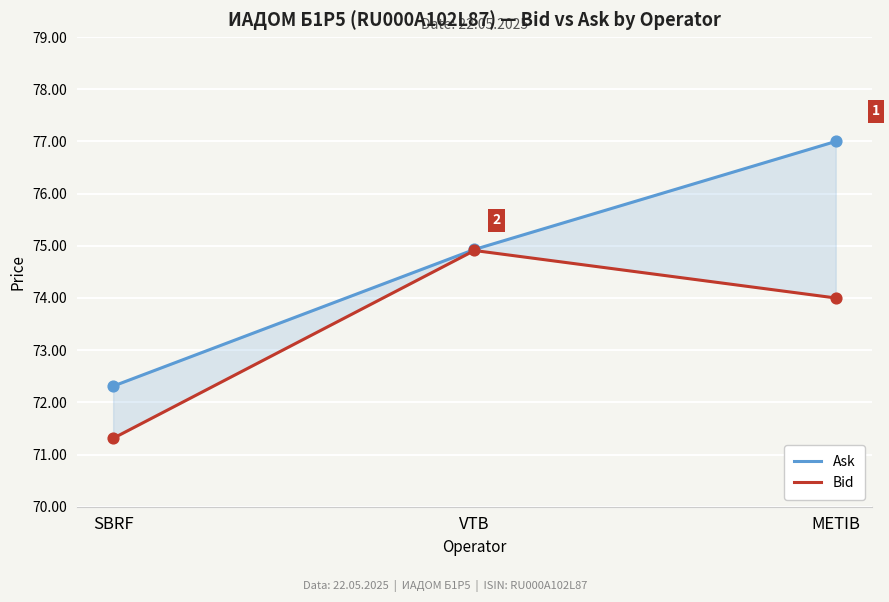

What are all the series names shown in the legend?

Ask, Bid